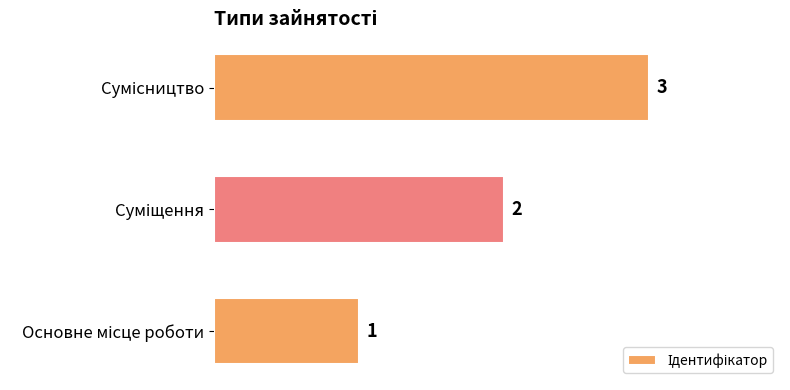

What is the minimum value shown in the chart?

1